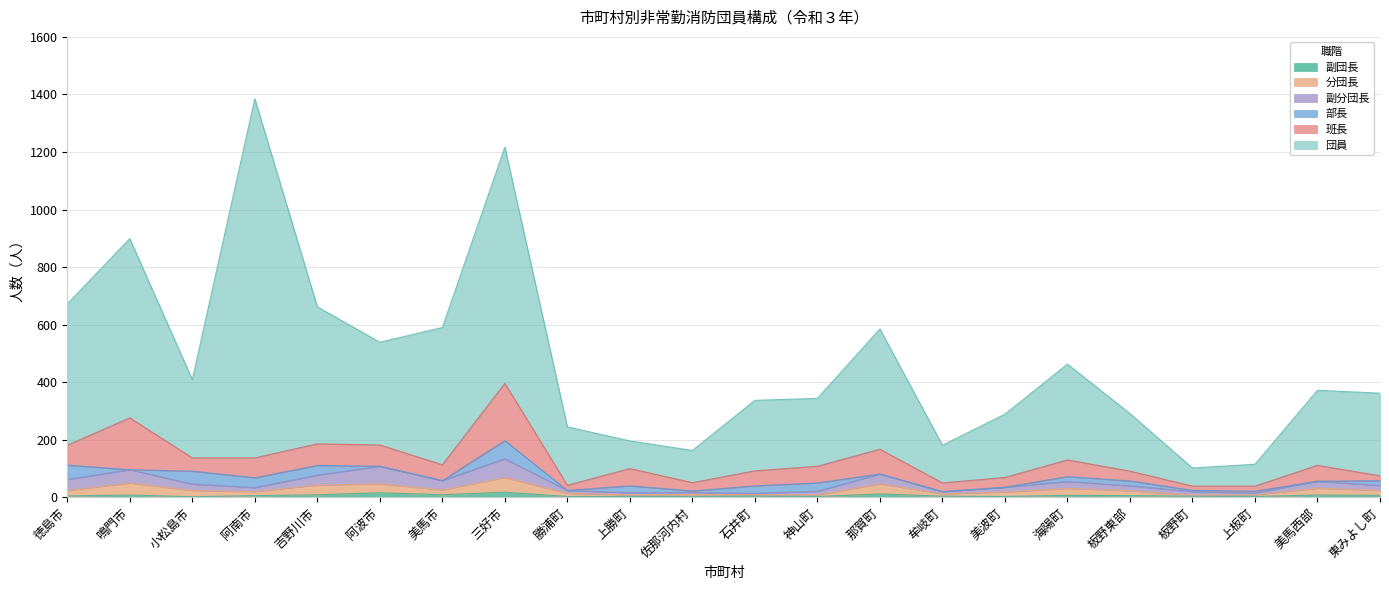

Which series has the largest total across all categories?

団員